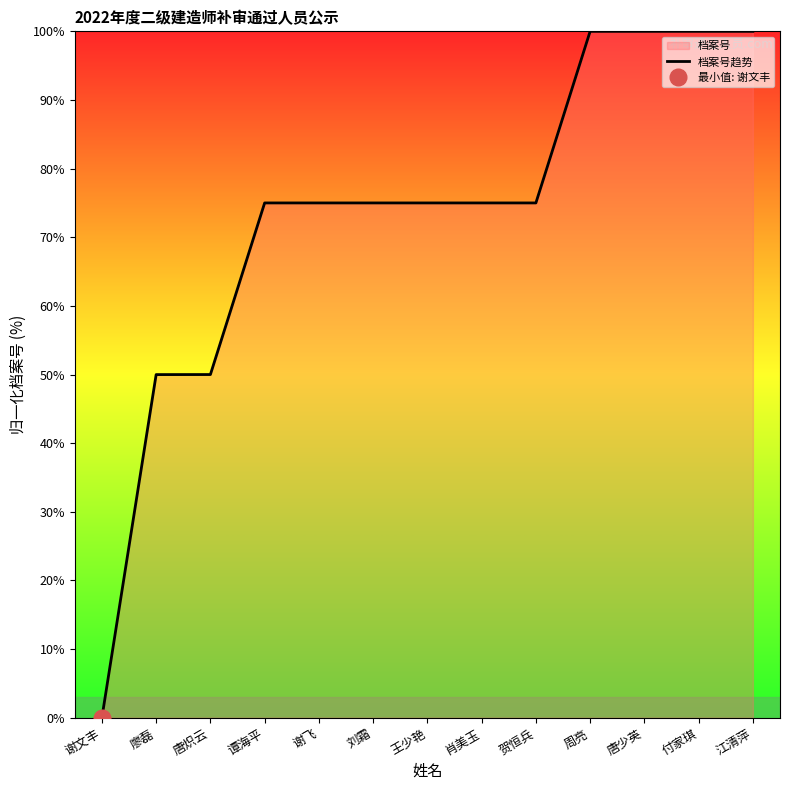

Reading left to right, extract all data points from this chart.

谢文丰=0.0	廖磊=50.0	唐炽云=50.0	谭海平=75.0	谢飞=75.0	刘霜=75.0	王少艳=75.0	肖美玉=75.0	贺恒兵=75.0	周亮=100.0	唐少英=100.0	付家琪=100.0	江清萍=100.0